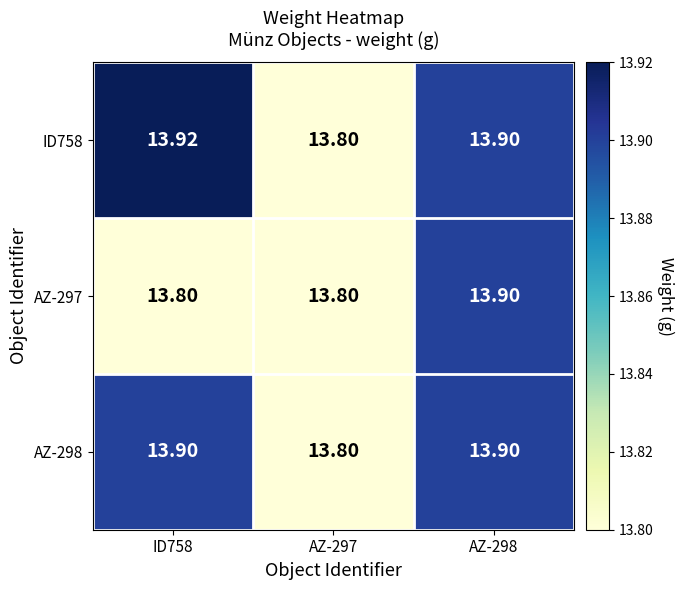

Which series has the largest total across all categories?

ID758